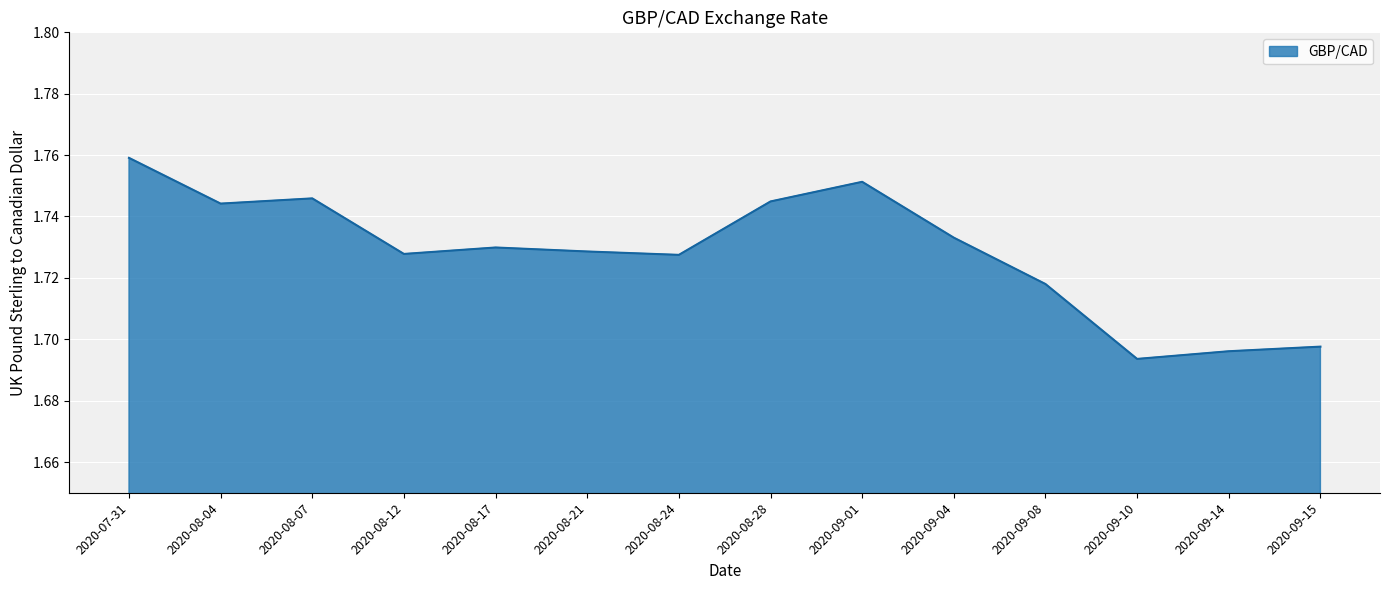

Which category has the highest value across all series?

2020-07-31